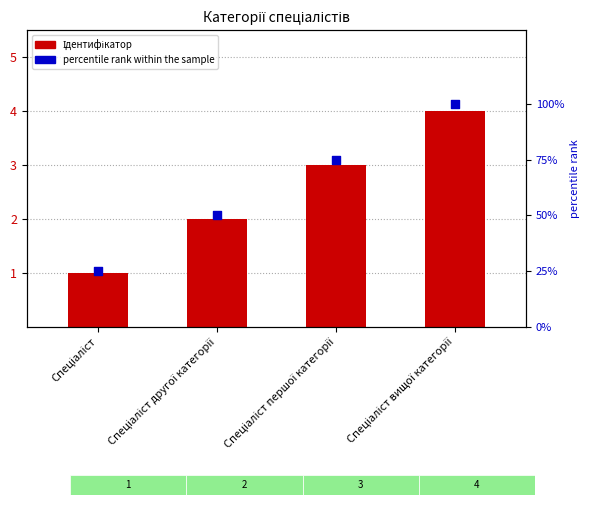

Which series has the largest total across all categories?

percentile rank within the sample